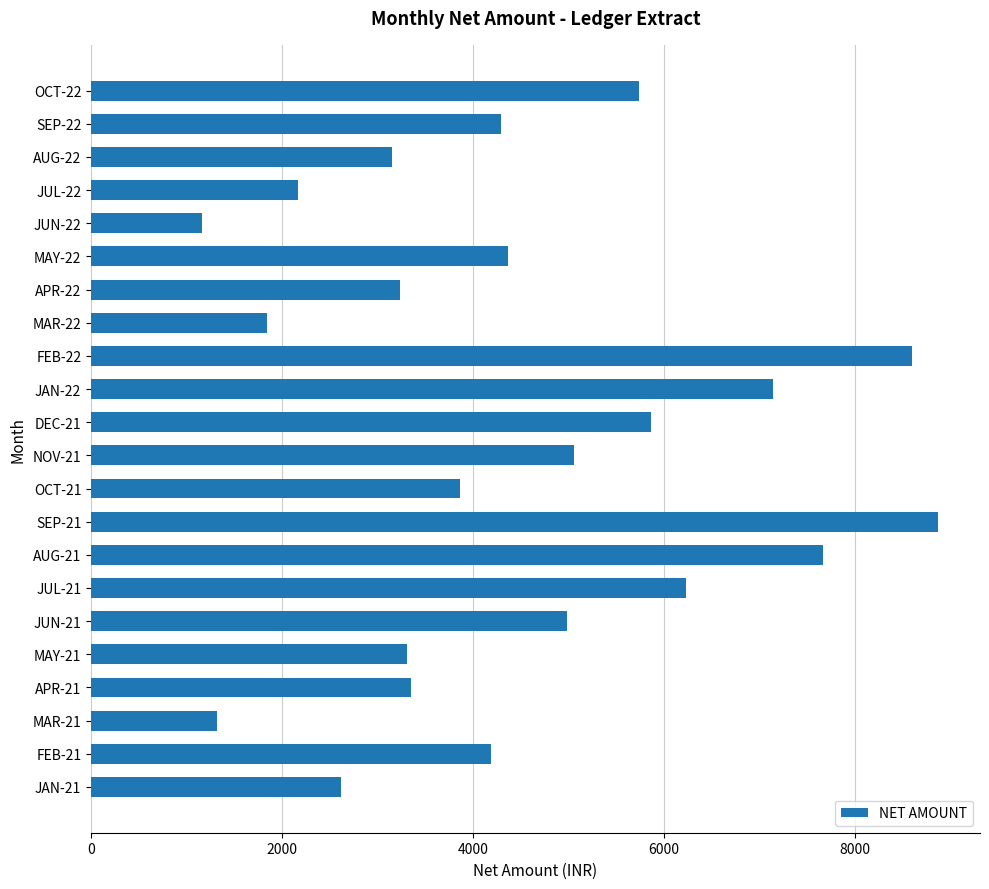

What is the difference between the maximum and minimum values?

7703.0